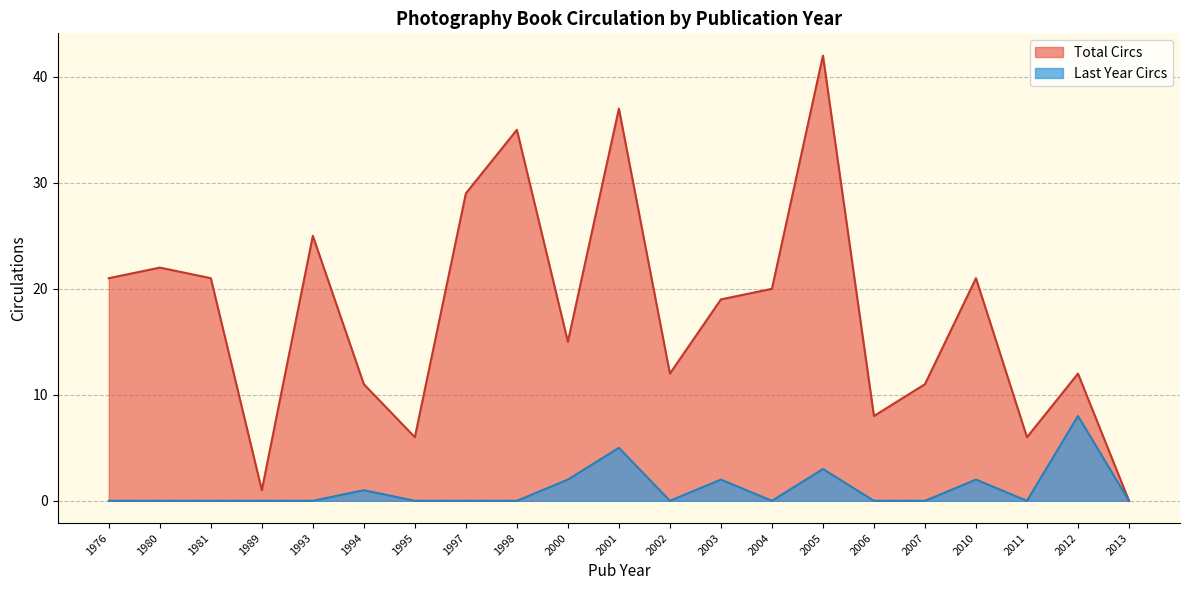

Is the value of Total Circs at 1989 greater than the value of Last Year Circs at 2001?

No